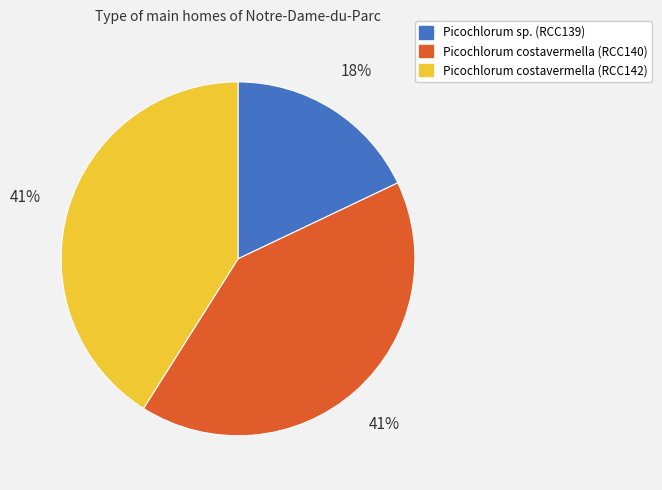

Is there a majority slice in this chart?

No